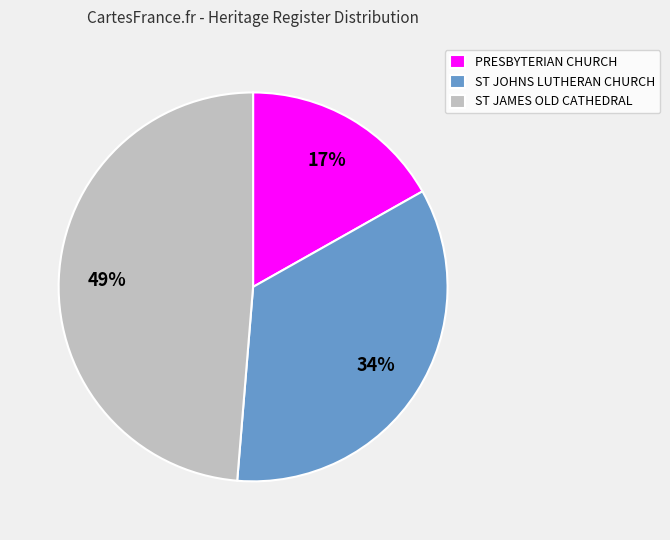

Do ST JAMES OLD CATHEDRAL and PRESBYTERIAN CHURCH together represent more than half of the pie?

Yes